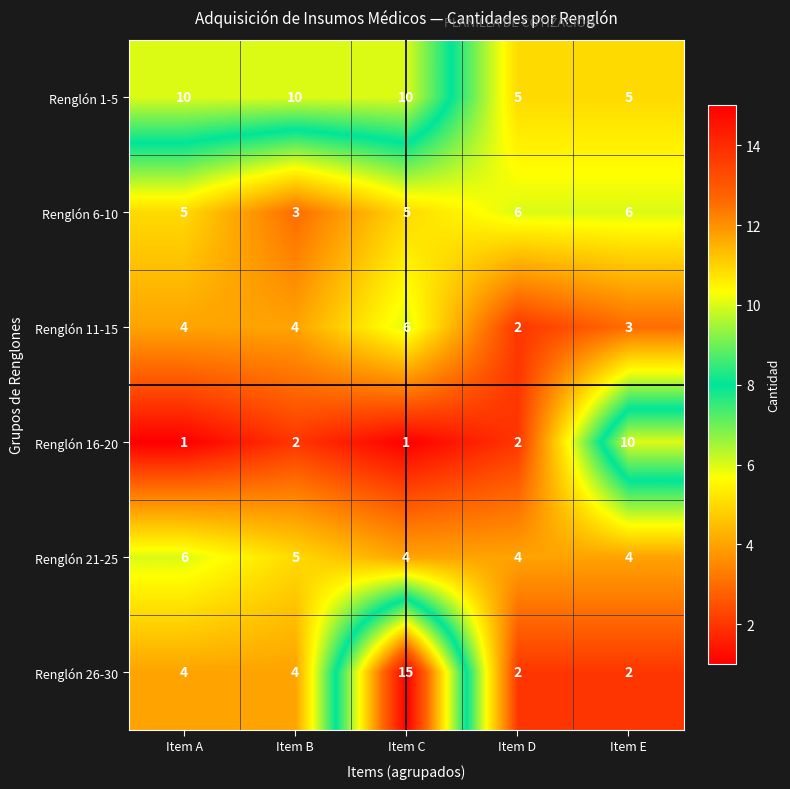

True or false: Renglón 26-30 has a value of 2 at Item E.

True